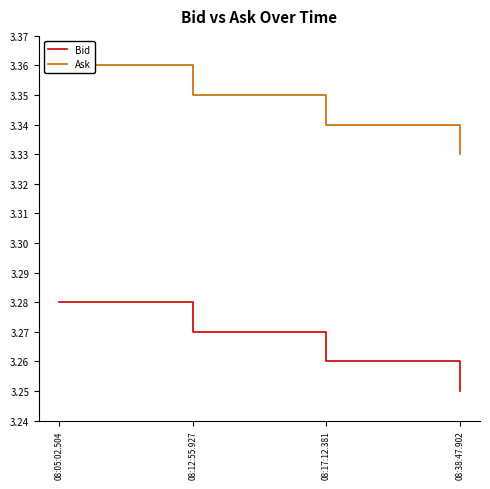

What position from the right is 08:05:02.504?

4